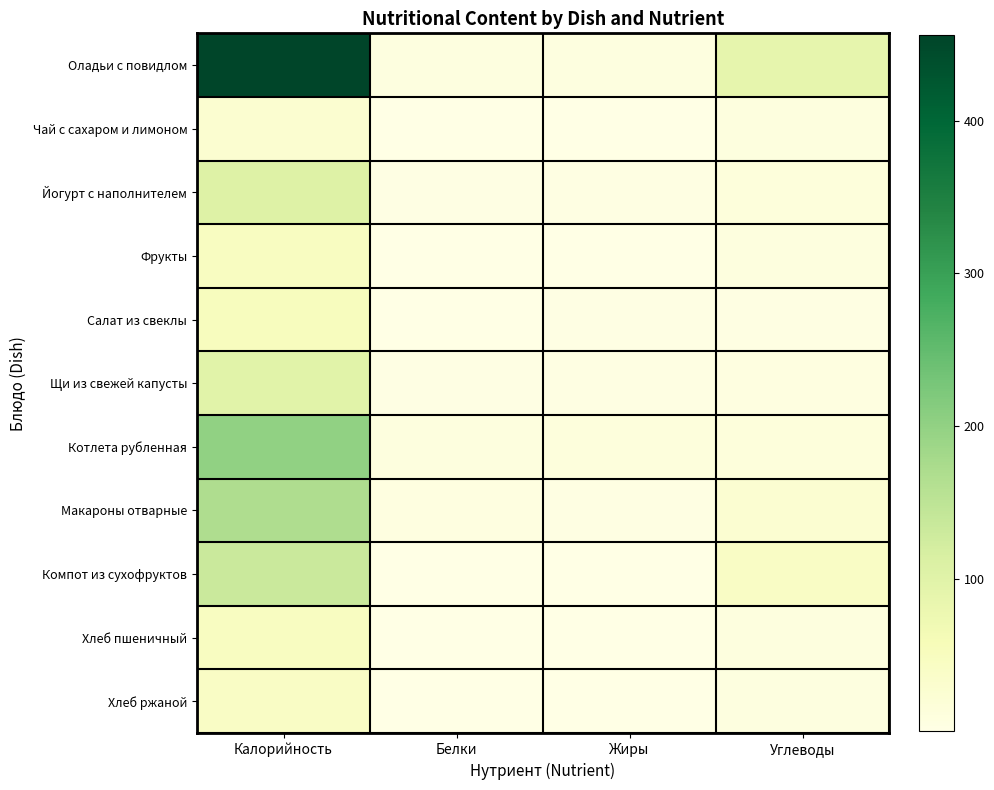

Between Белки and Жиры, which is larger?

Жиры